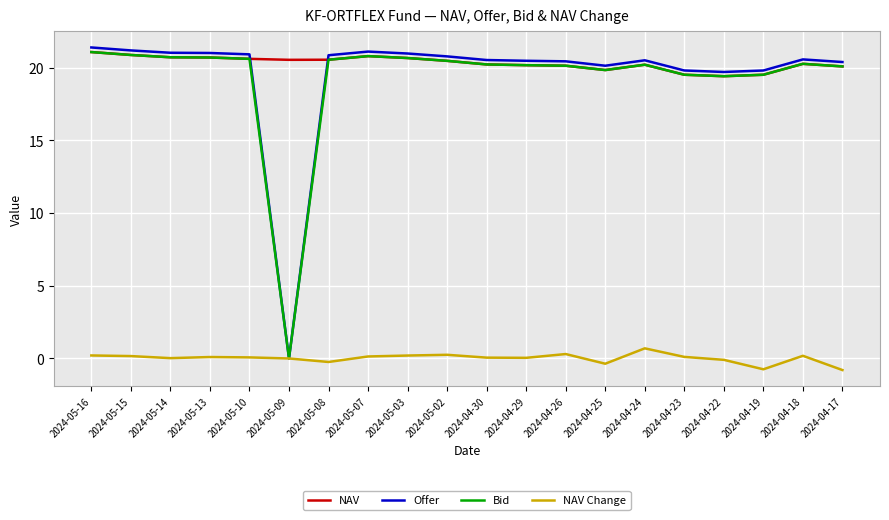

In Offer, how many points are lower than both neighbors (excluding endpoints)?

3